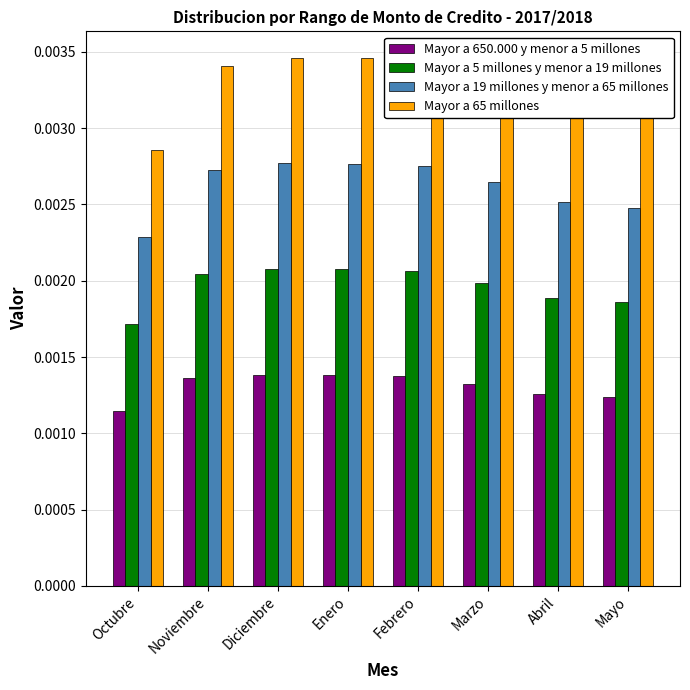

Which category has the lowest value in the Mayor a 65 millones series?

Octubre